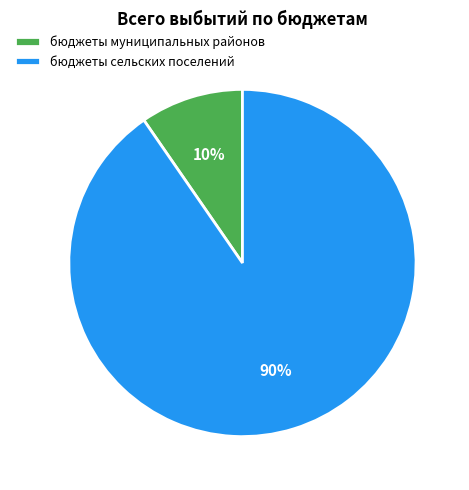

Approximately how many times larger is the value at бюджеты муниципальных районов compared to бюджеты сельских поселений?

0.1